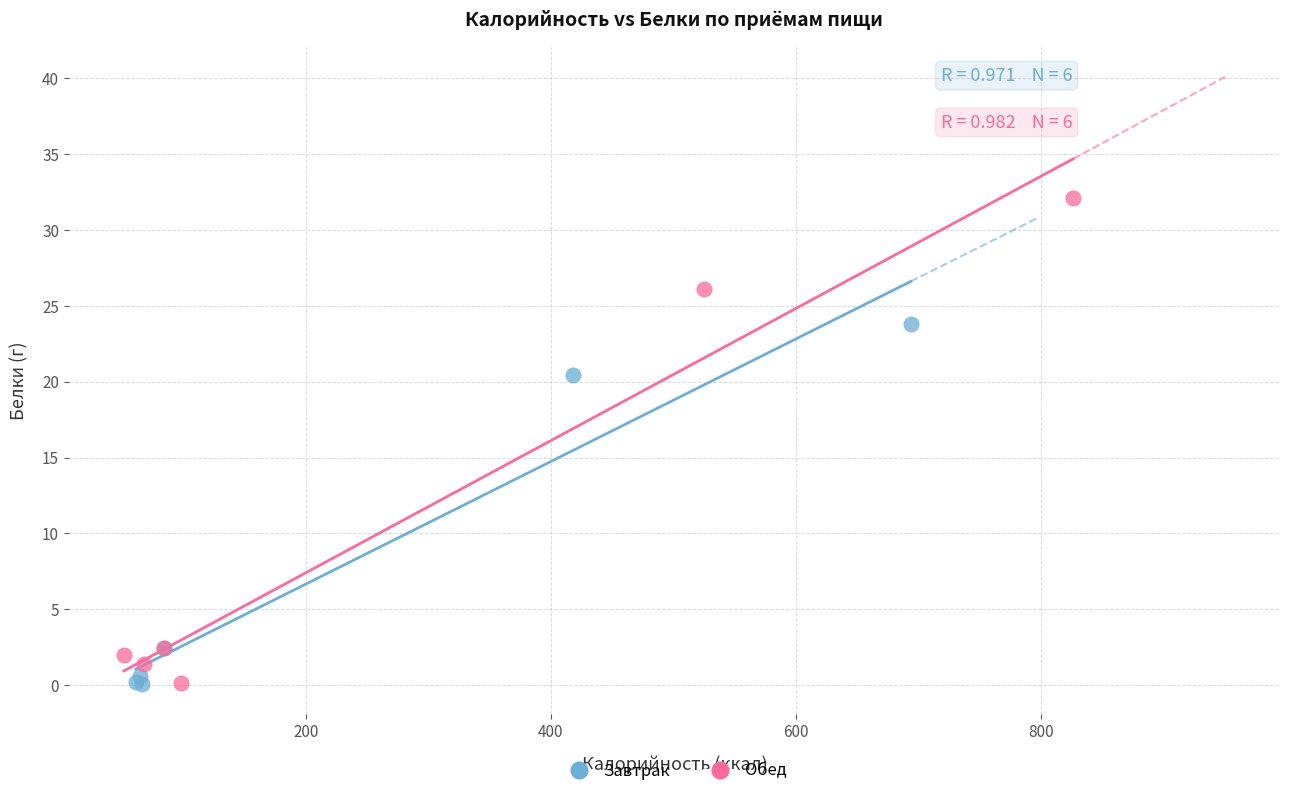

Which series reaches the maximum Y coordinate?

Обед